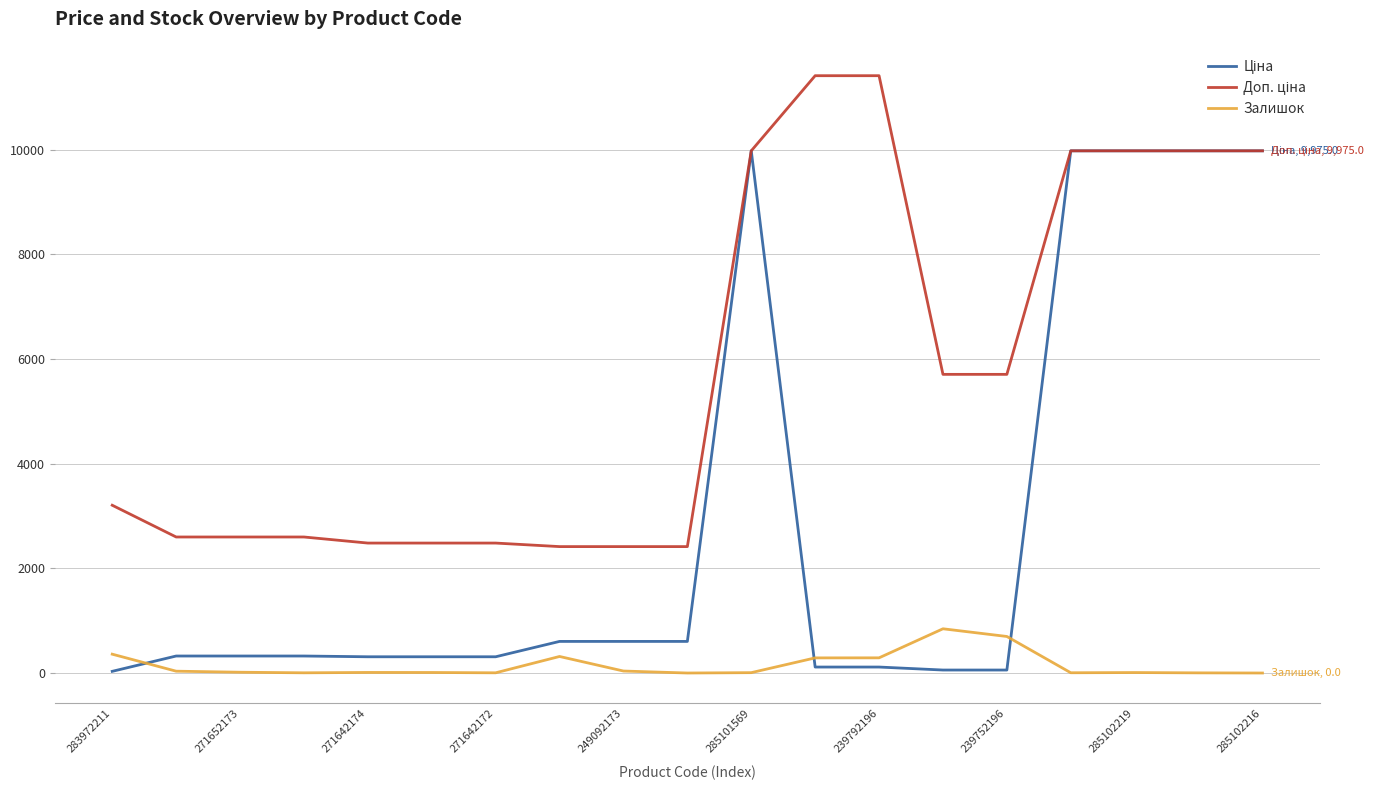

How many categories are shown in the chart?

19